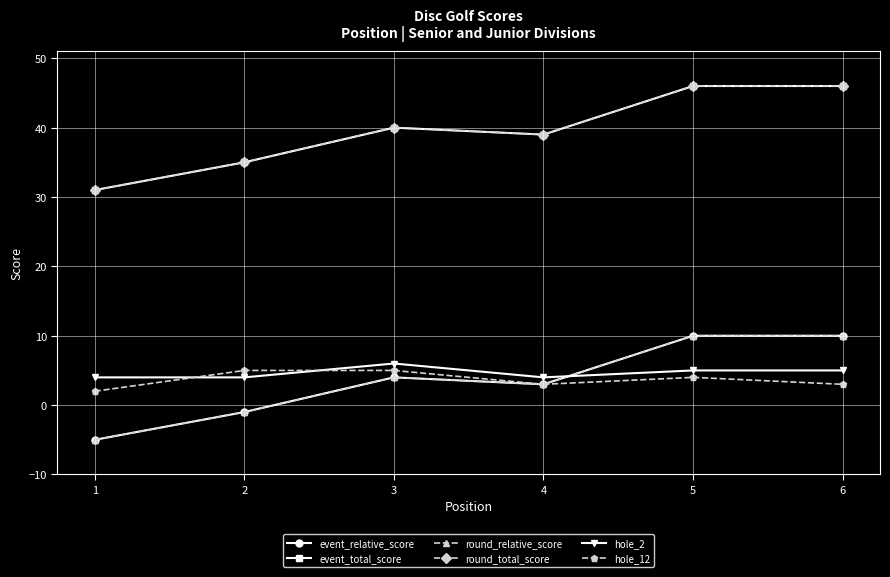

True or false: round_total_score and event_relative_score intersect in this chart.

False